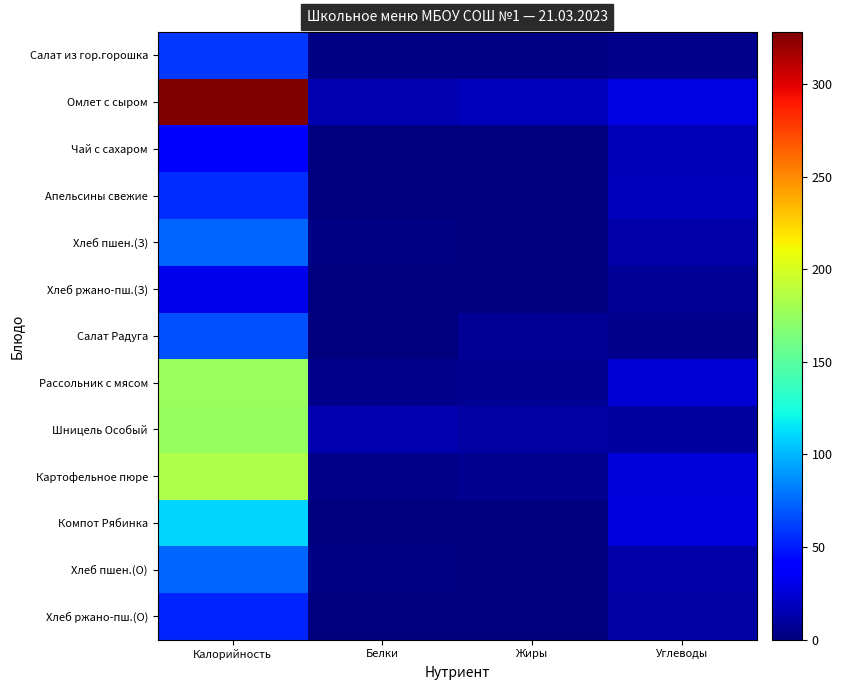

Between Калорийность and Жиры, which is larger?

Калорийность